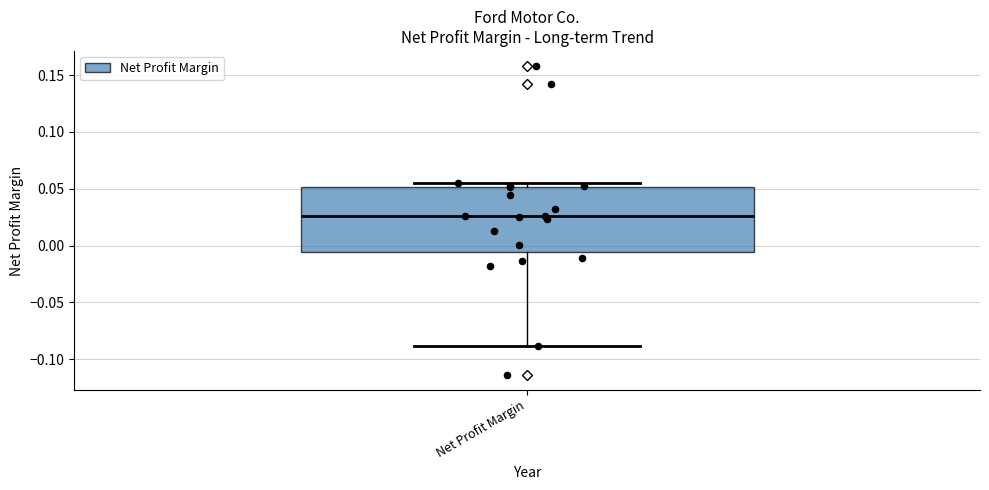

Transcribe this box plot: give where the median line is, the range the box spans, and where the two whiskers end, as read against the y-axis. The values are not printed on the chart, so give them approximately, as read against the axis.

median 0.025, box -0.005 to 0.050, whiskers -0.090 to 0.055